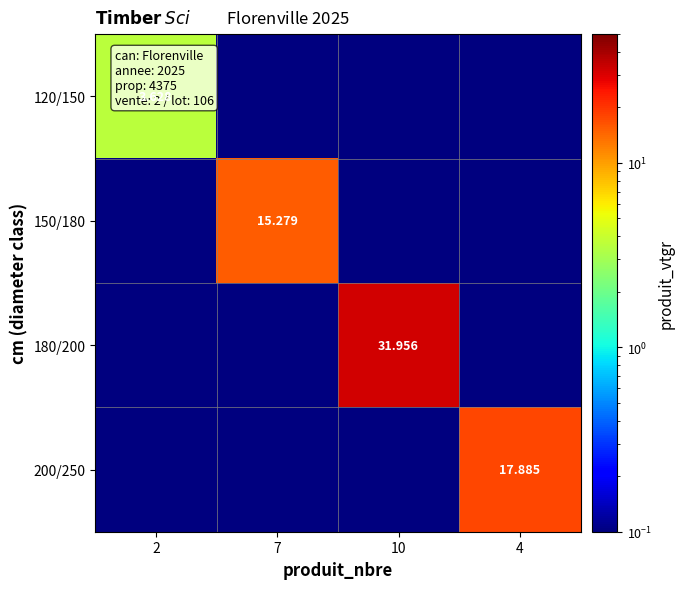

At which label is 180/200 closest to 15?

2